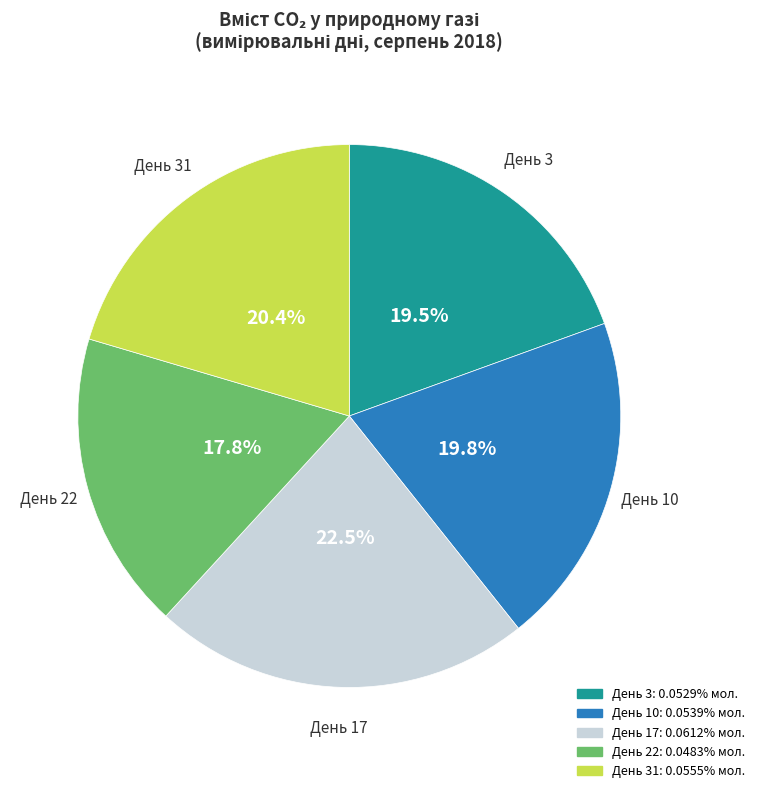

Count the number of slices in the pie.

5